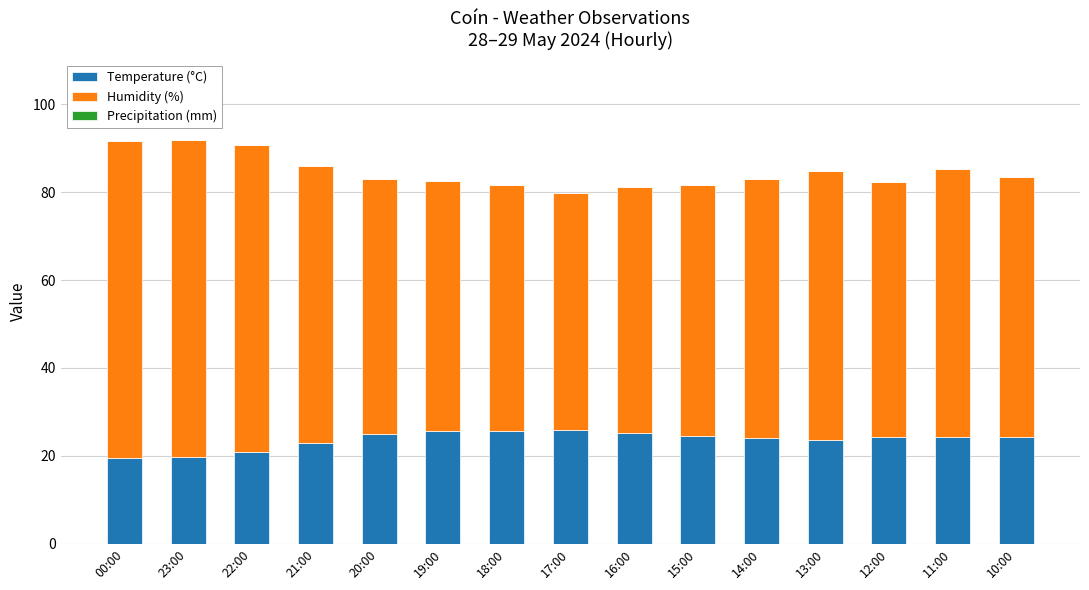

What is the lowest value of the Temperature (°C) series?

19.6